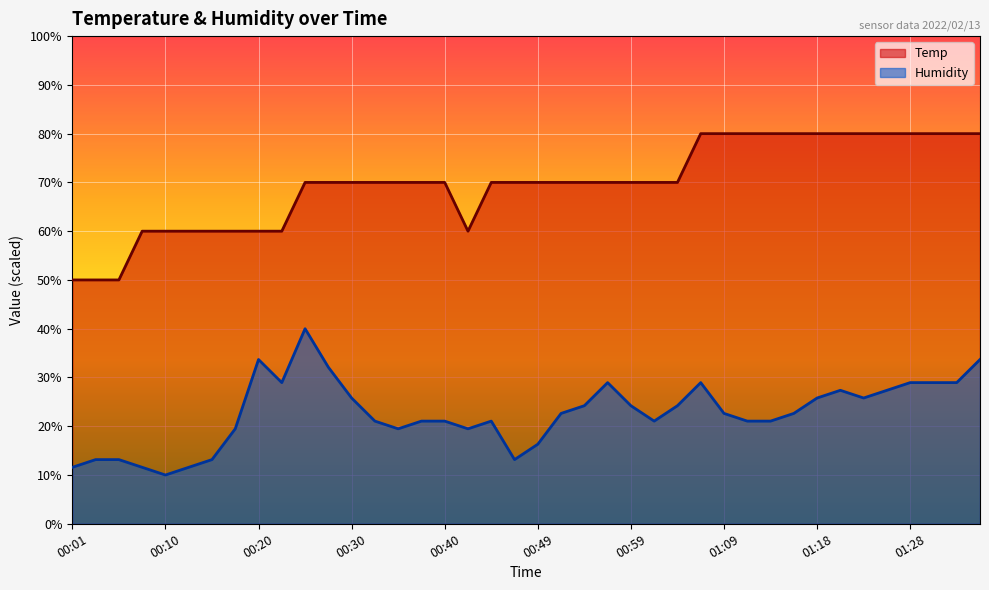

How many interior local valleys does the Temp series have?

1